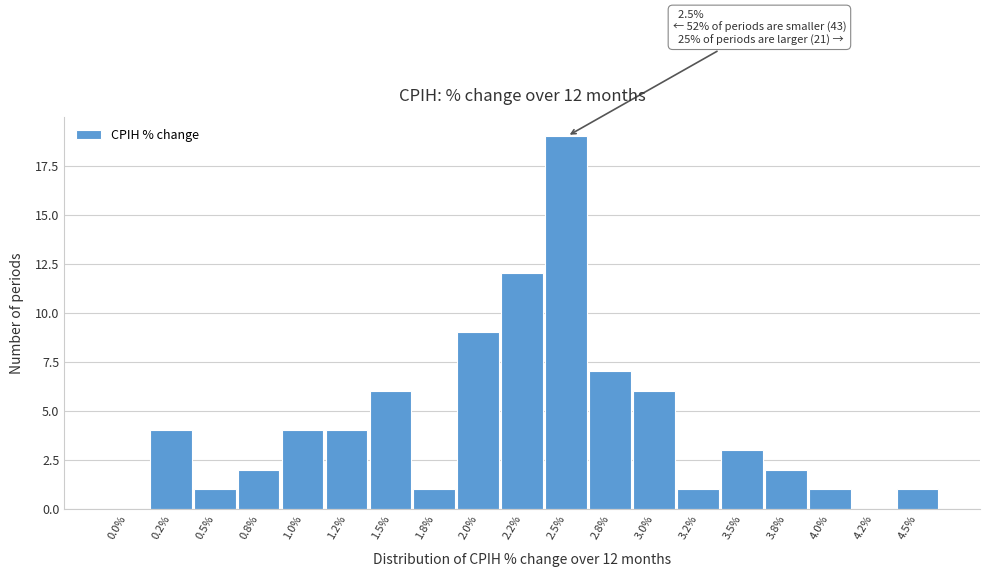

Reading left to right, what are all the values shown in this chart?

0.0%=0	0.2%=4	0.5%=1	0.8%=2	1.0%=4	1.2%=4	1.5%=6	1.8%=1	2.0%=9	2.2%=12	2.5%=19	2.8%=7	3.0%=6	3.2%=1	3.5%=3	3.8%=2	4.0%=1	4.2%=0	4.5%=1